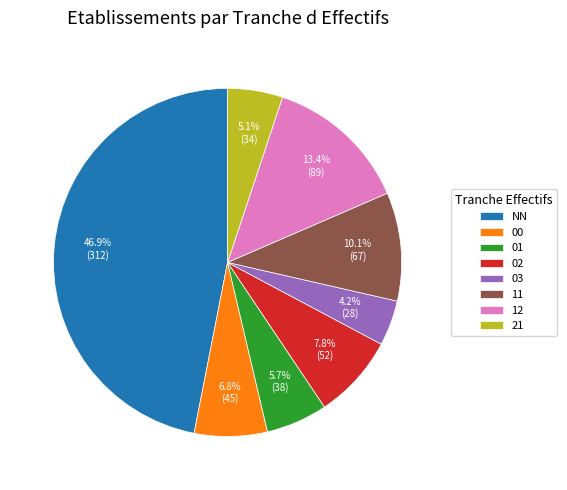

How many slices are in this pie chart?

8